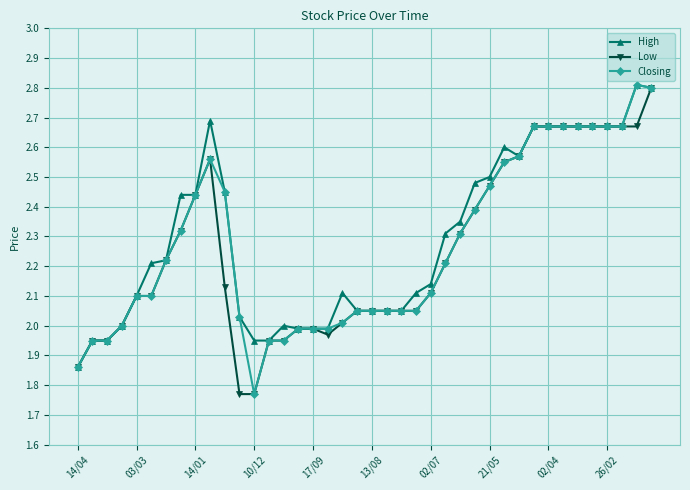

What is the maximum value shown in the chart?

2.8